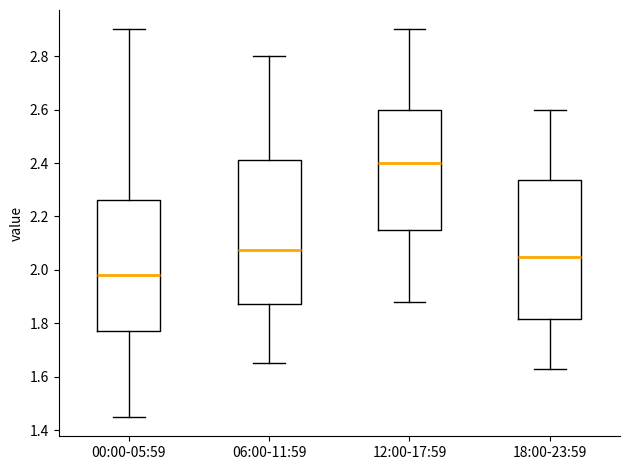

Comparing the boxes themselves (not the whiskers), which one is the tallest?

06:00-11:59